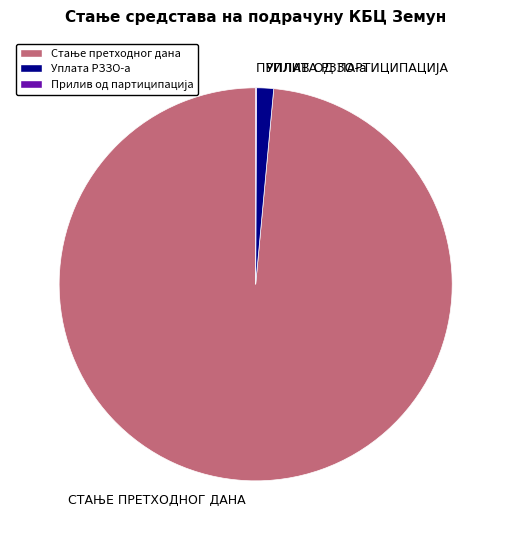

What is the majority slice?

СТАЊЕ ПРЕТХОДНОГ ДАНА